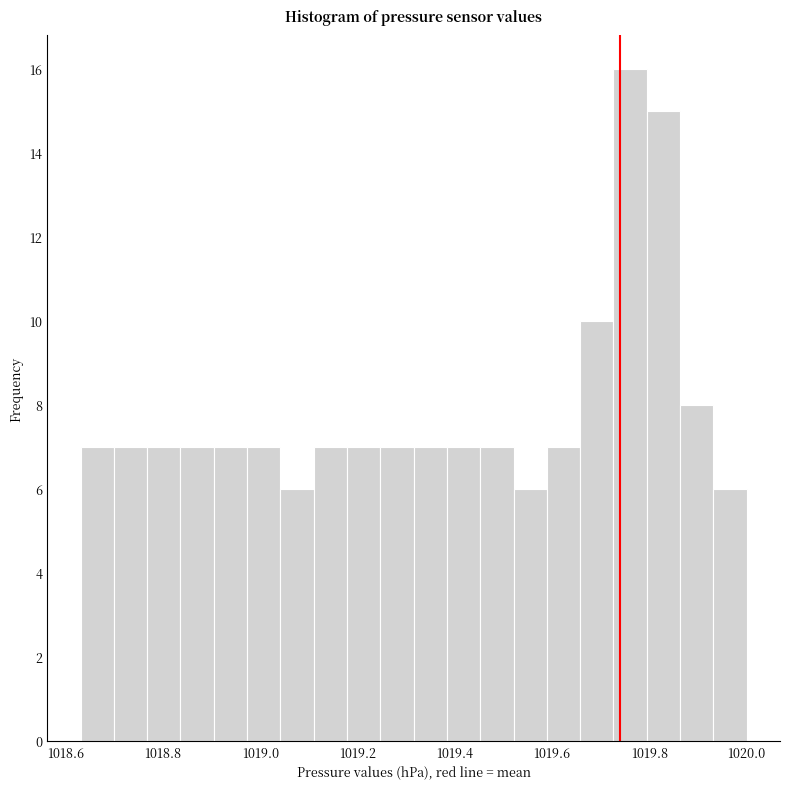

Read against the x-axis, roughly where is the centre of the tallest bar?

1019.76